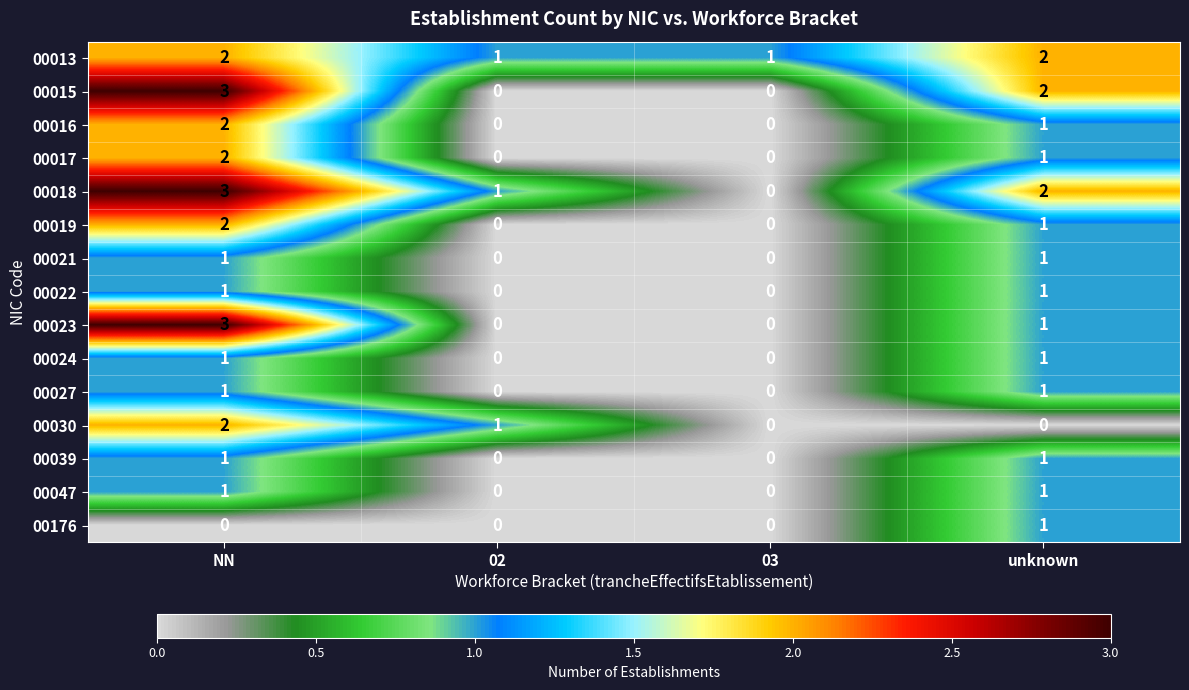

What is the difference between the maximum and minimum values in the 00023 series?

3